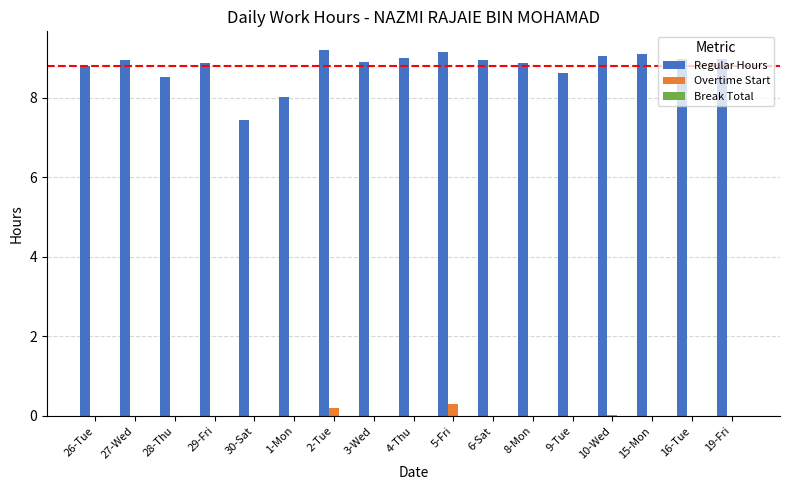

The value of Regular Hours at 6-Sat is 9.0. True or false?

True